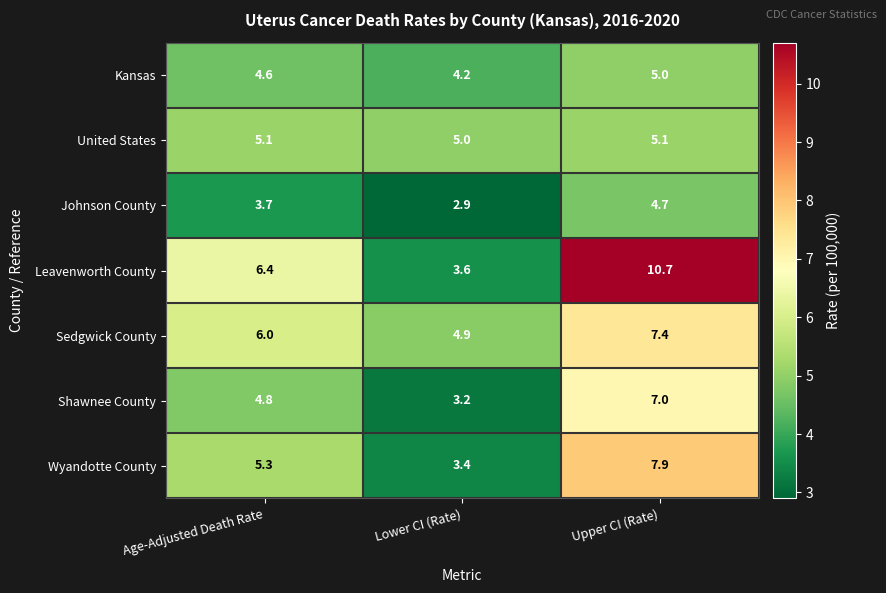

What is the total value across all series at Upper CI (Rate)?

47.8